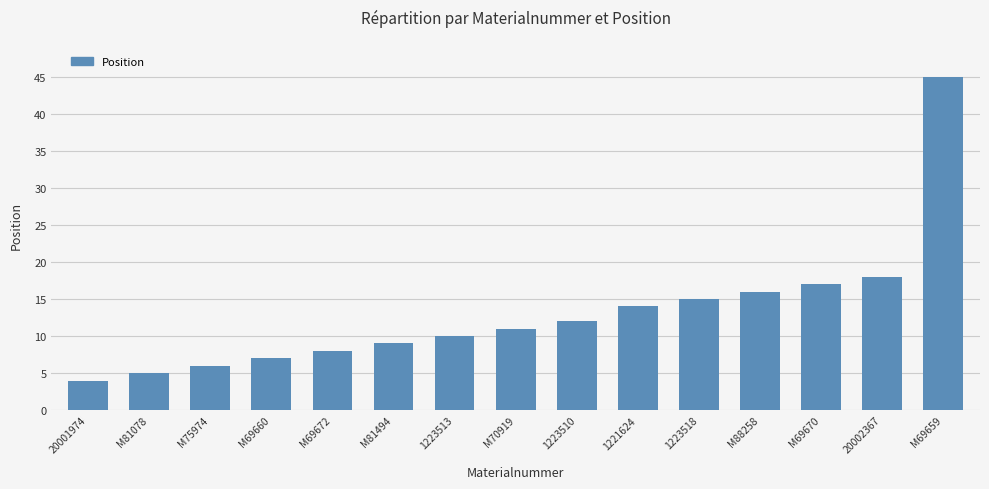

What position from the right is 20002367?

2